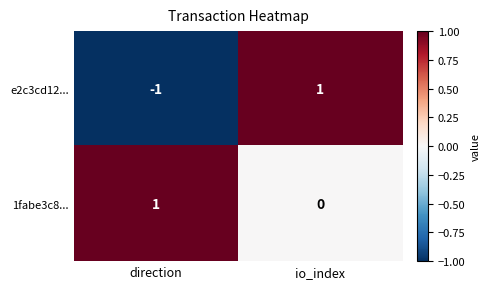

Which series has the largest range (max minus min)?

e2c3cd12...